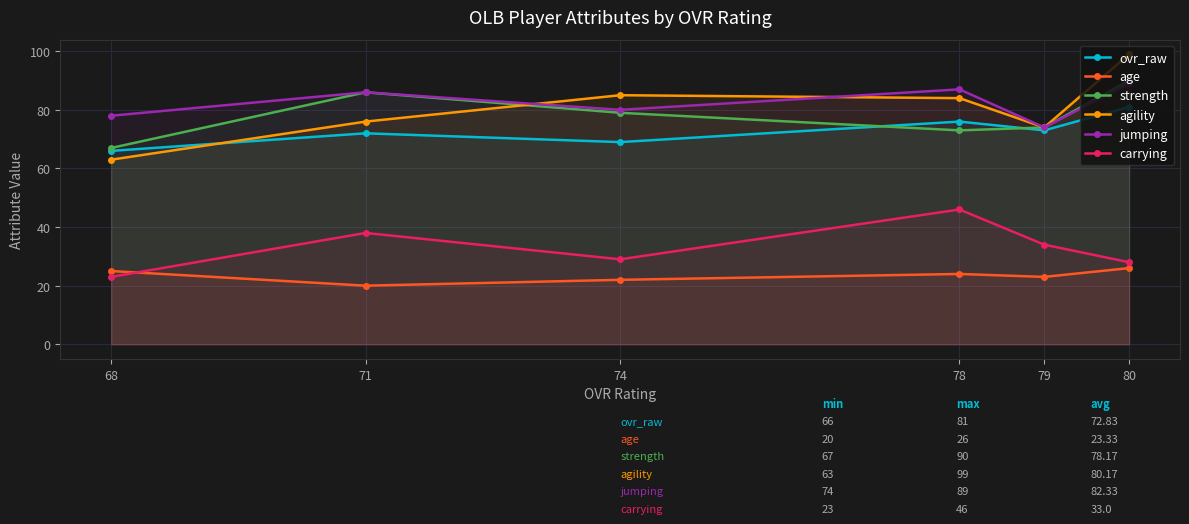

At which label does jumping reach its minimum?

79